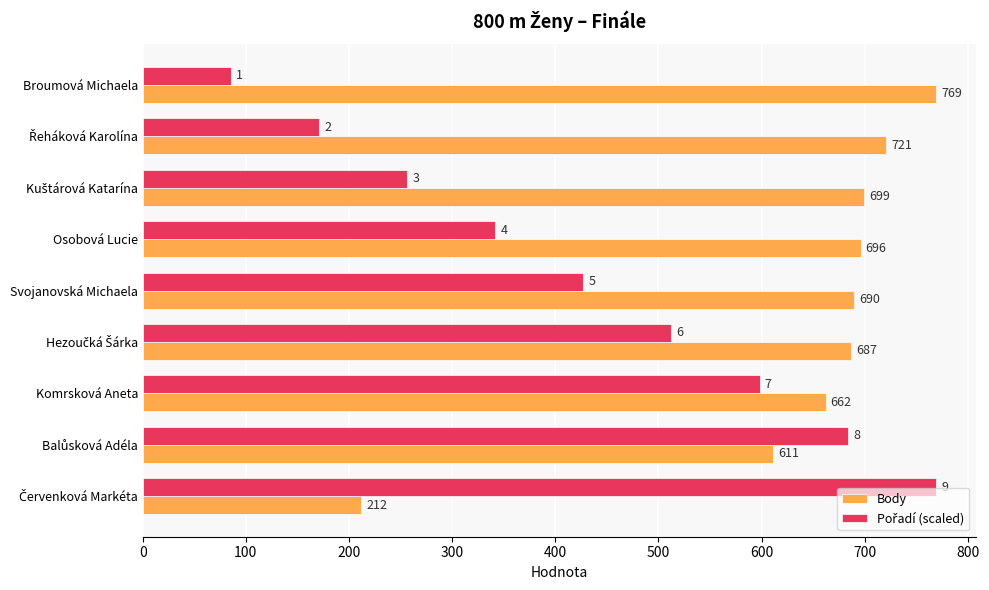

At how many categories does at least one series exceed 659?

9